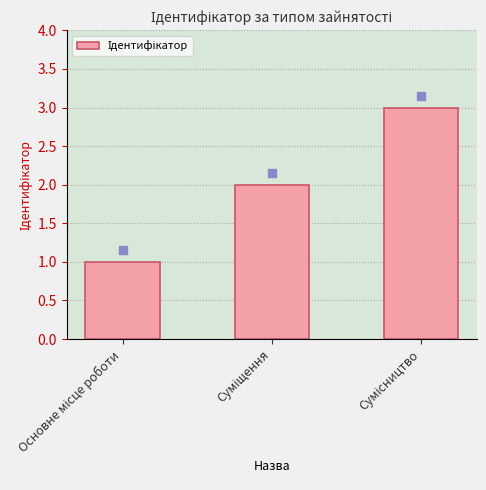

What is the greatest value displayed?

3